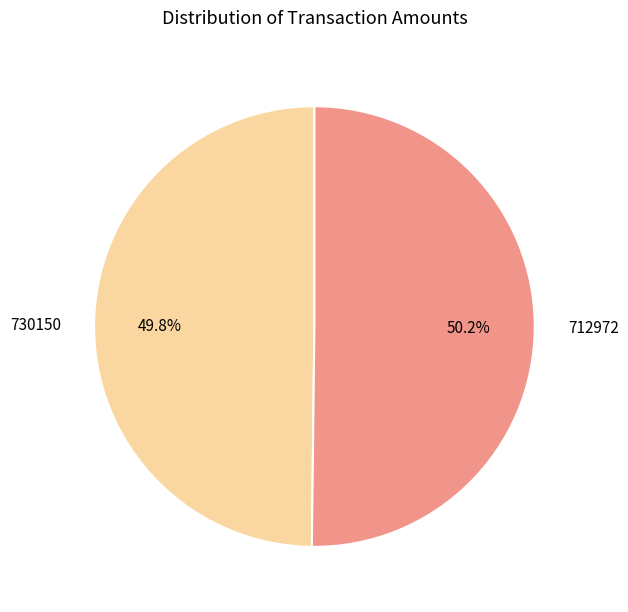

Is the sum of 730150 and 712972 greater than half?

Yes